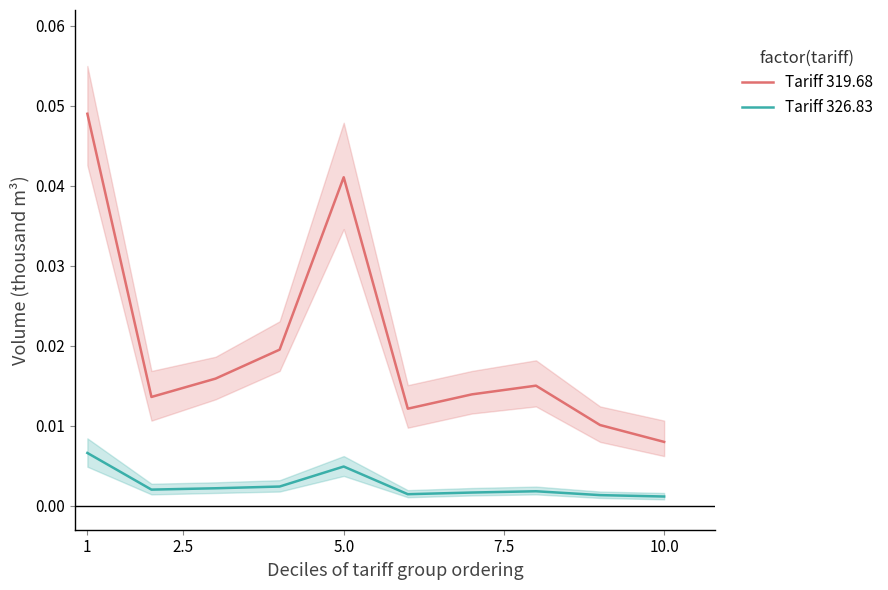

True or false: Tariff 326.83 and Tariff 319.68 cross at least once.

False